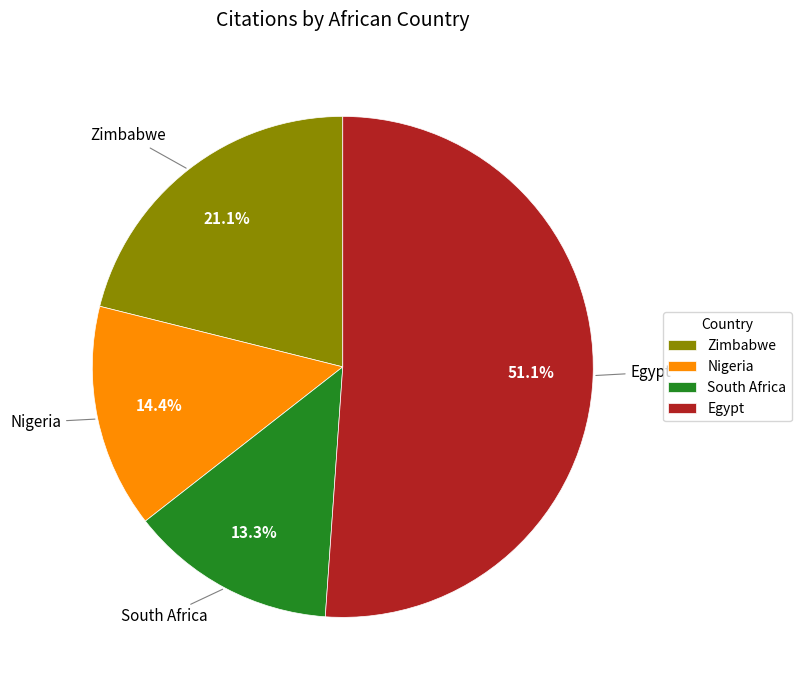

To the nearest percent, what portion does Egypt represent?

51%